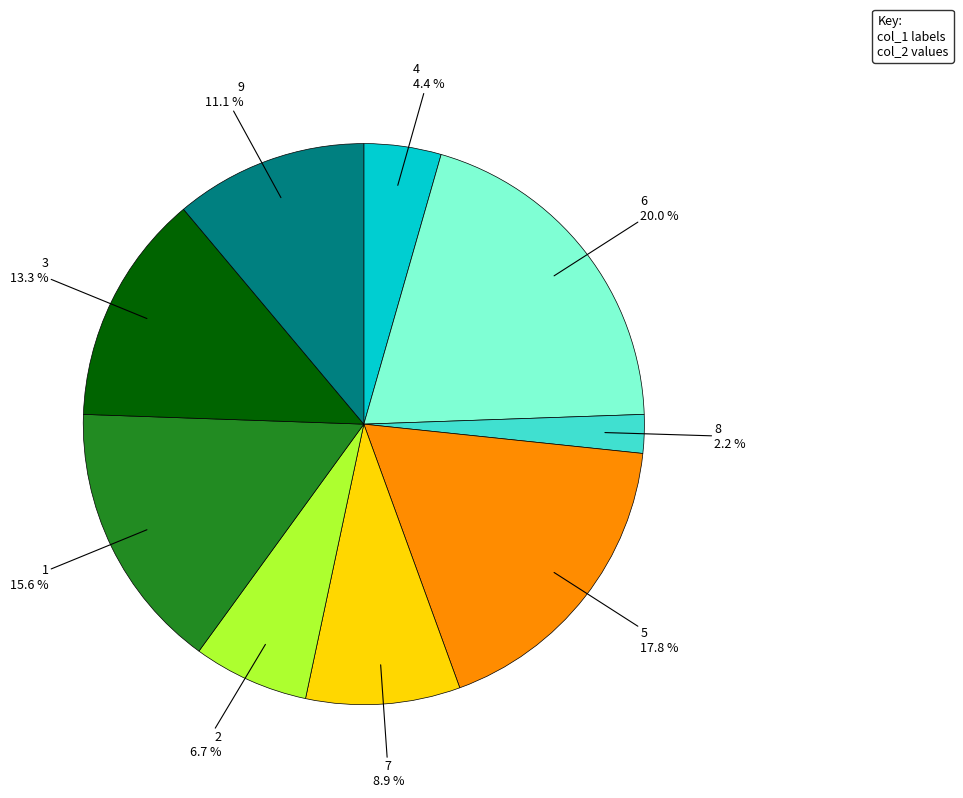

Is there a majority slice in this chart?

No